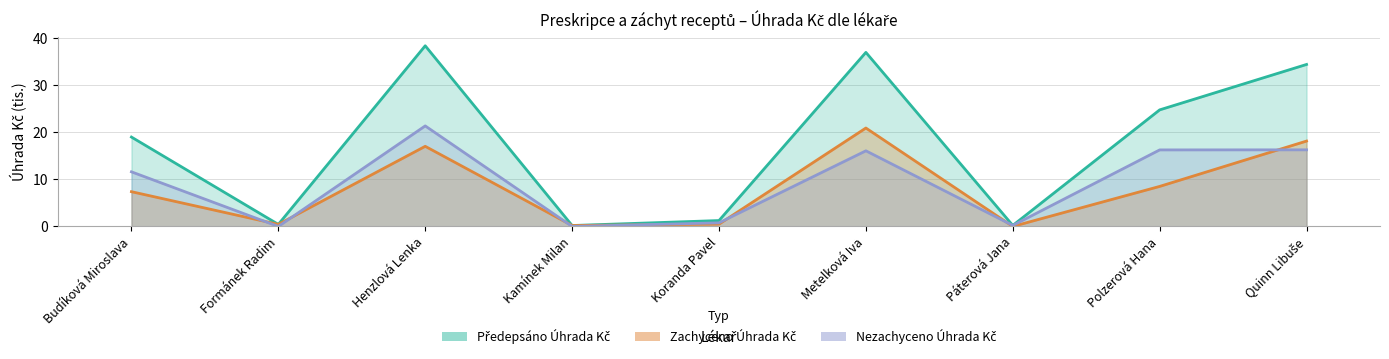

What are all the series names shown in the legend?

Předepsáno Úhrada Kč, Zachyceno Úhrada Kč, Nezachyceno Úhrada Kč